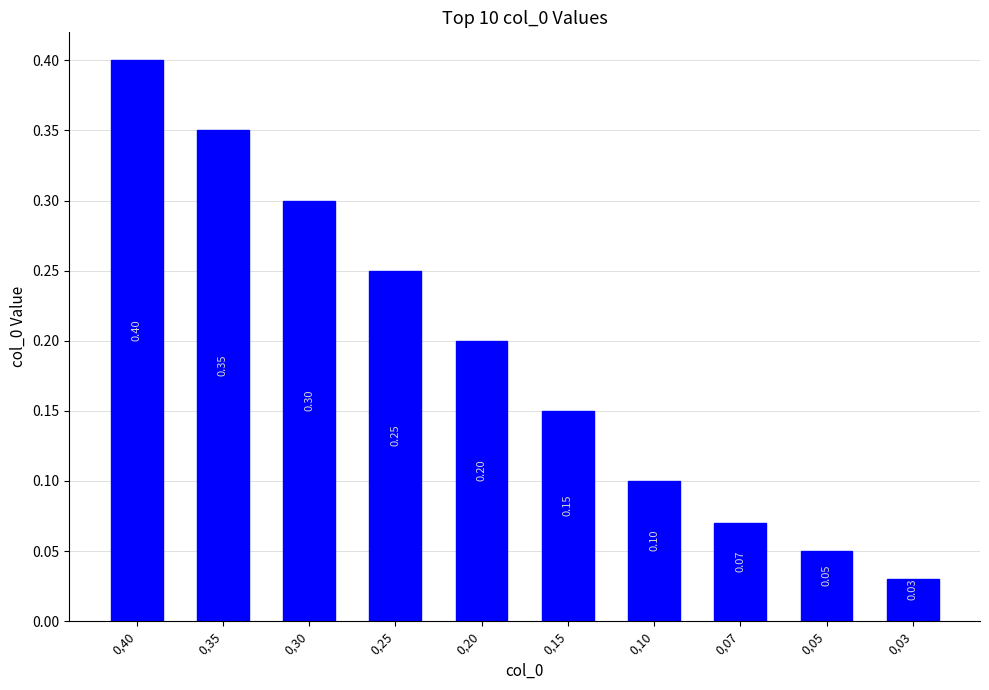

Does the chart contain any negative values?

No